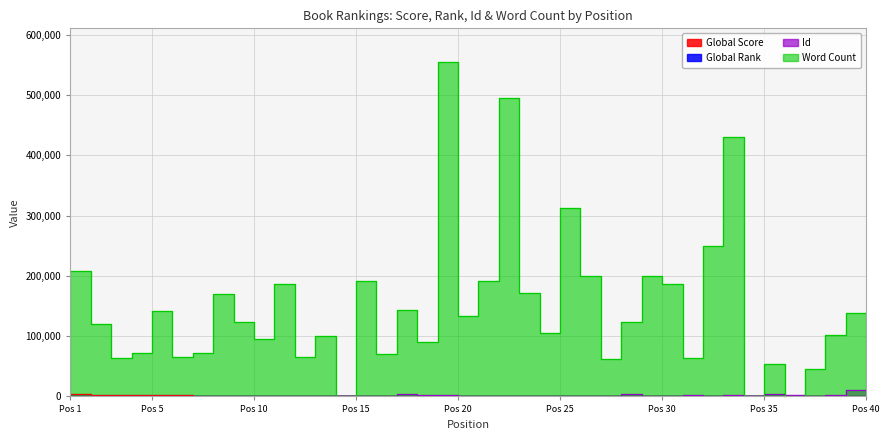

Which series has the largest range (max minus min)?

Word Count